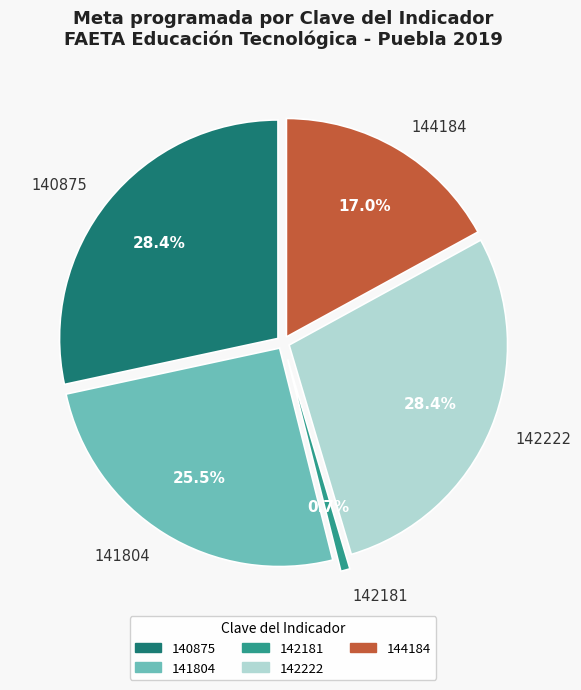

To the nearest percent, what portion does 141804 represent?

26%